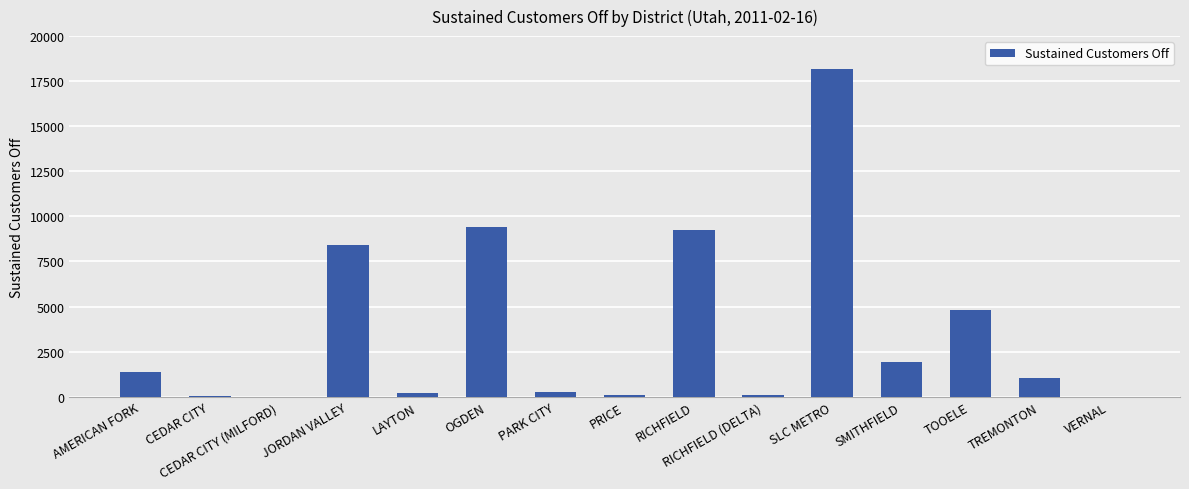

Count the number of data series in this chart.

1